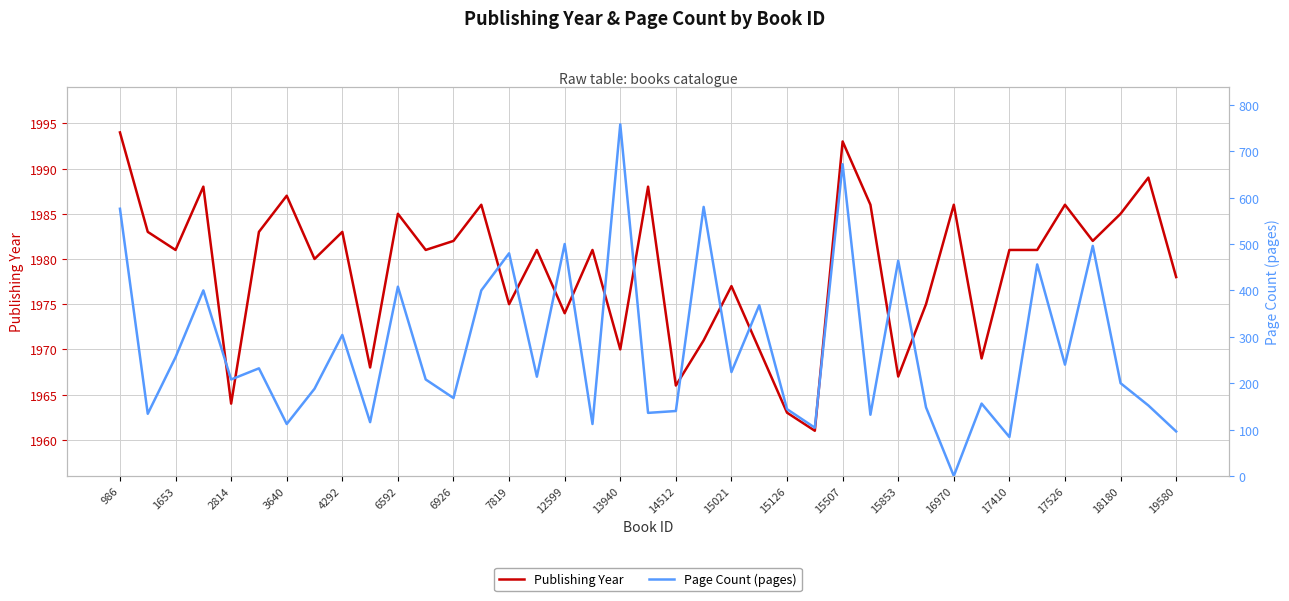

True or false: Publishing Year and Page Count (pages) cross at least once.

False